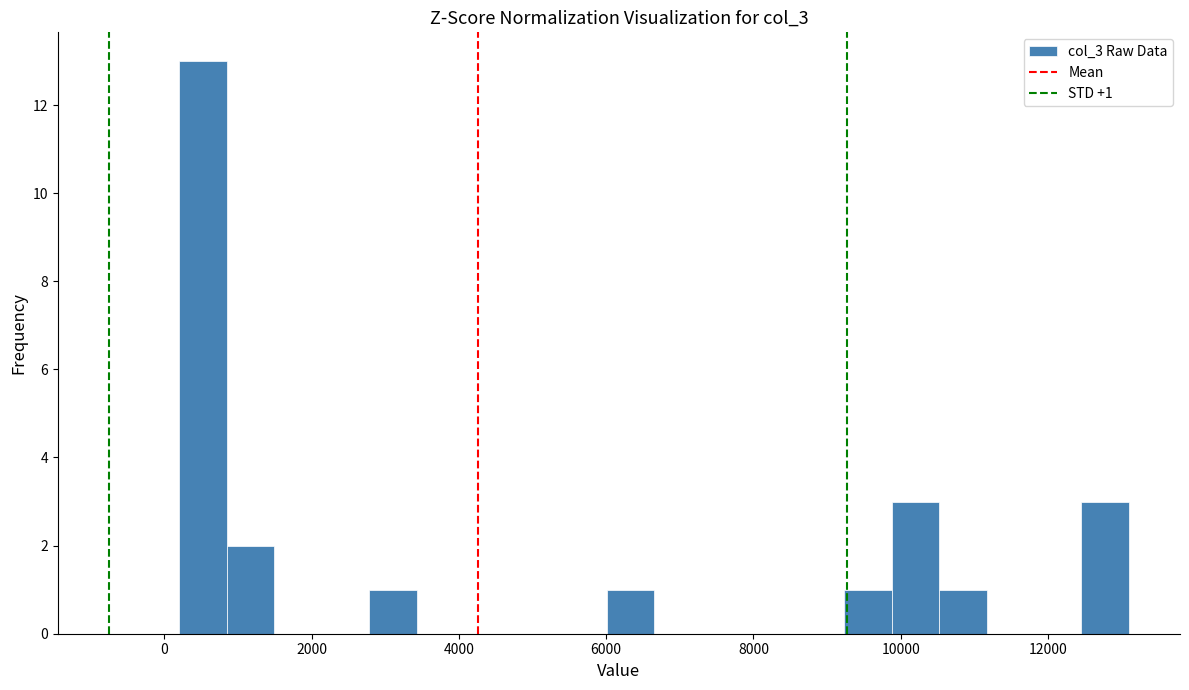

Around what value on the x-axis is the tallest bar? Give the approximate position of its centre, as read against the axis.

600